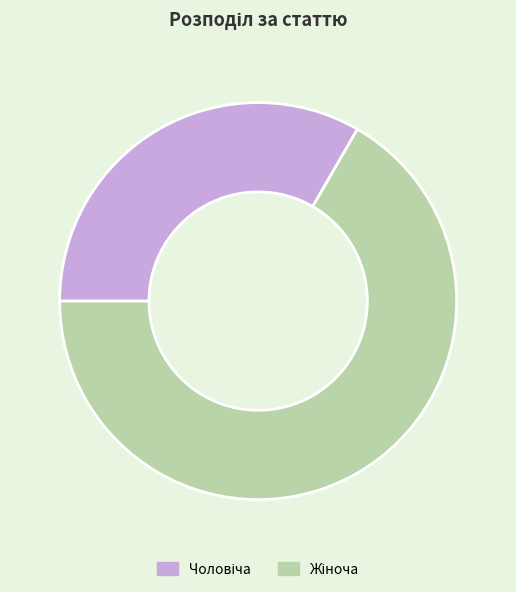

Does any single category account for the majority?

Yes